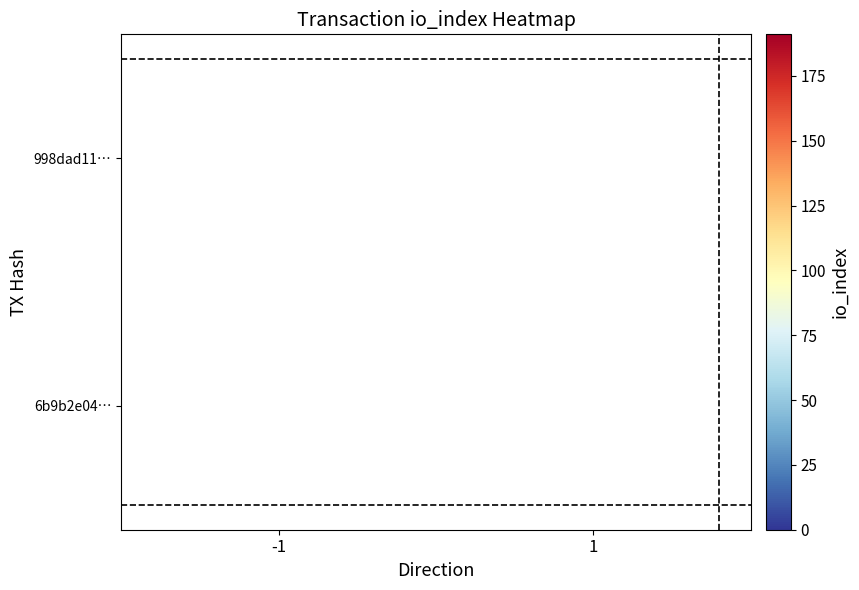

True or false: 998dad11… has a value of 191 at -1.

True